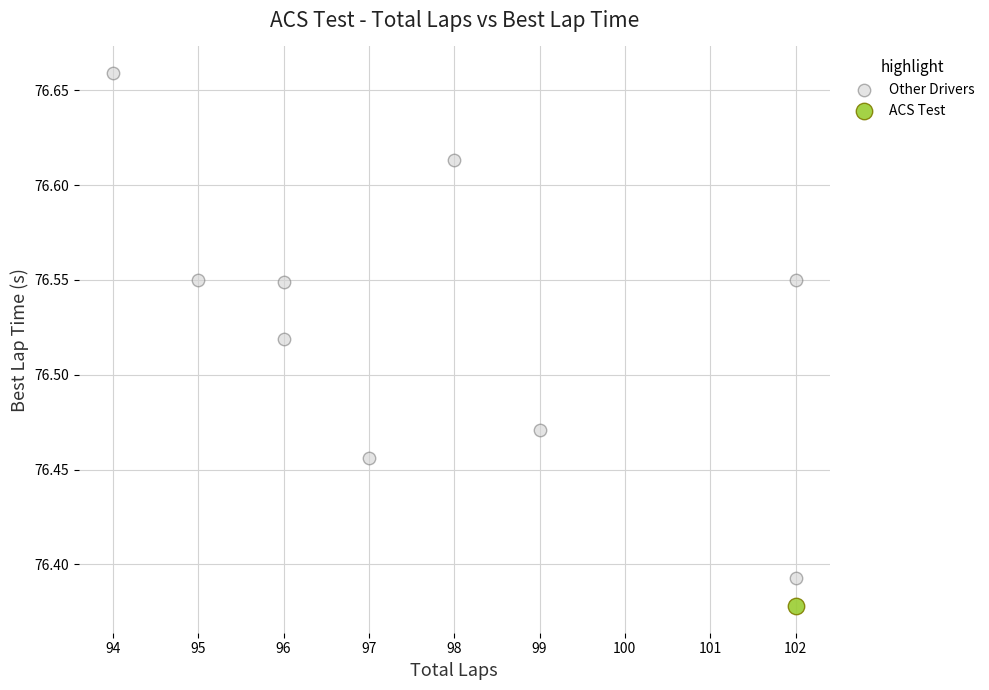

What are all the series names shown in the legend?

Other Drivers, ACS Test